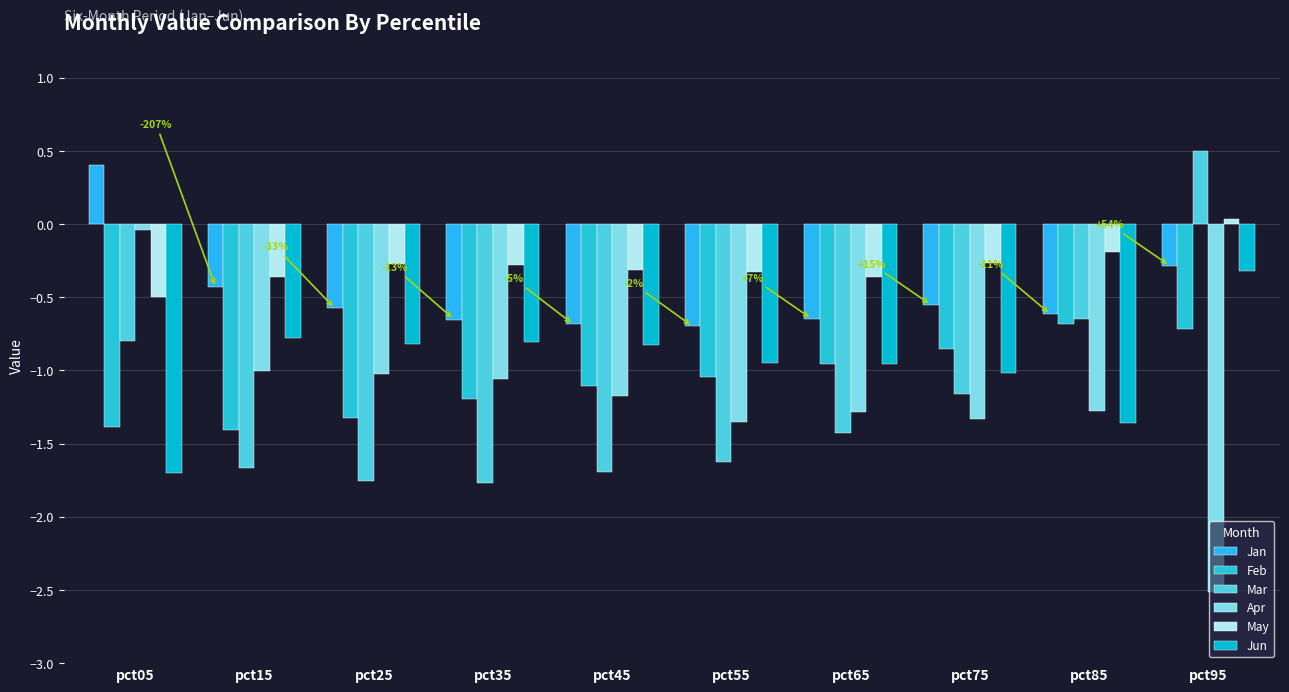

What are all the series names shown in the legend?

Jan, Feb, Mar, Apr, May, Jun